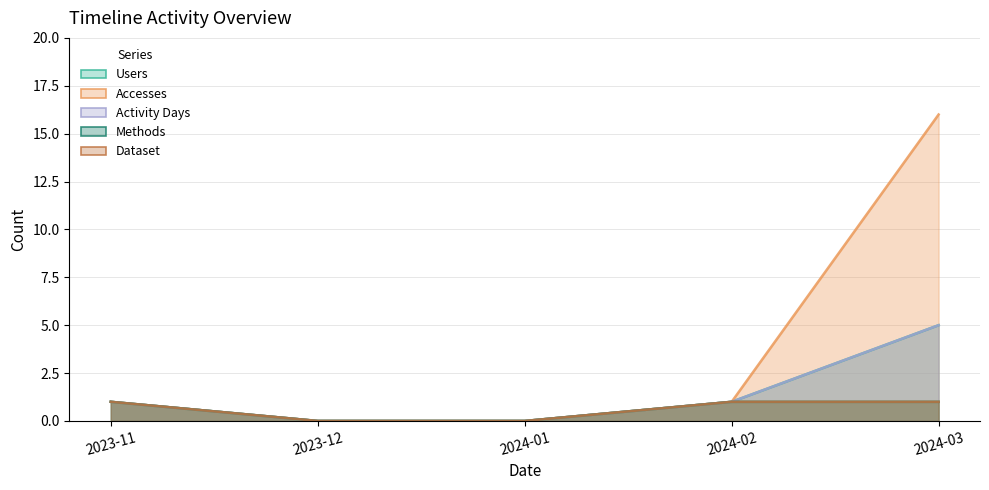

At which label does Dataset reach its peak?

2023-11